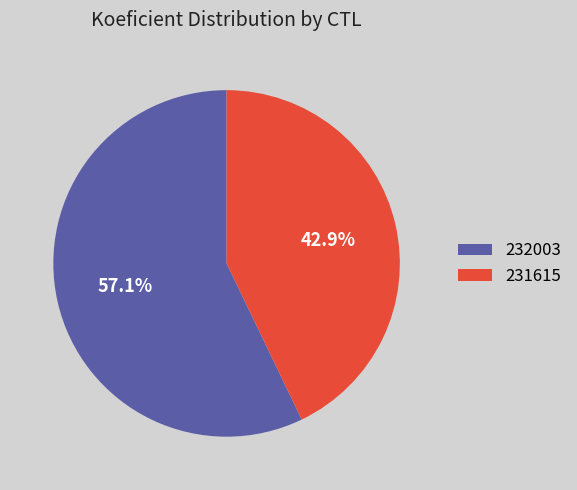

To the nearest percent, what portion does 231615 represent?

43%